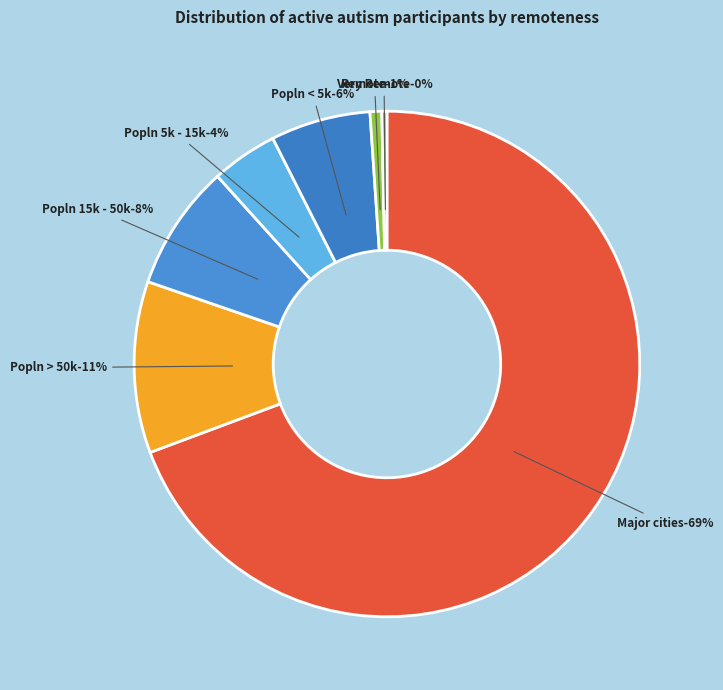

To the nearest percent, what percentage of the pie is Popln > 50k?

11%